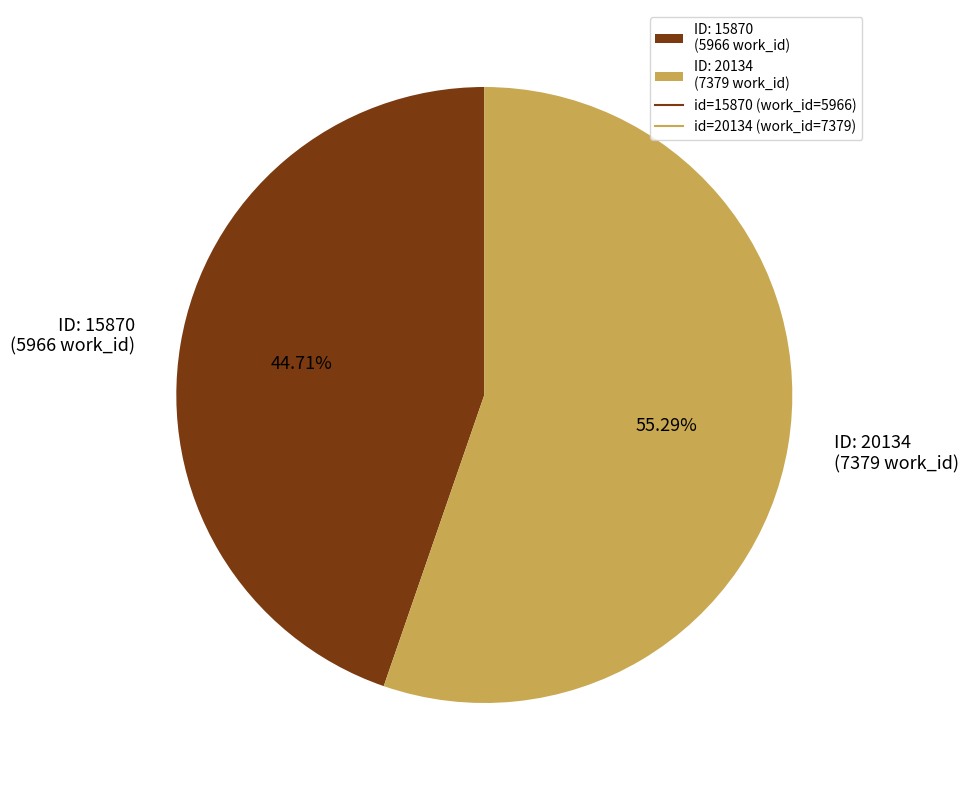

Is there a majority slice in this chart?

Yes